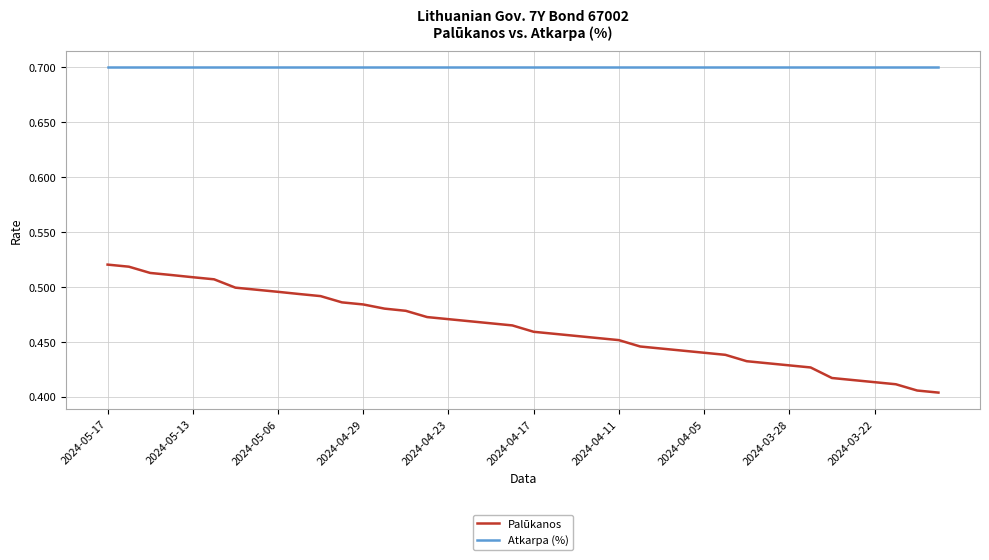

Rank the series by their average value, from lowest to highest.

Palūkanos, Atkarpa (%)